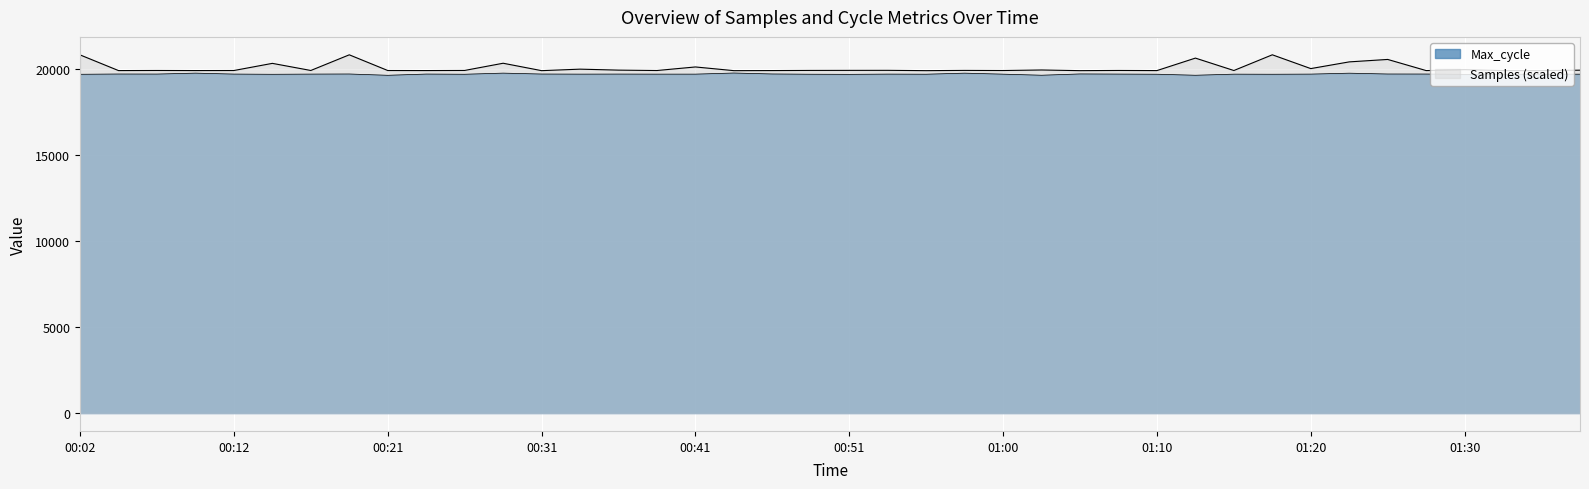

What is the average value of the Samples series?

19717.5